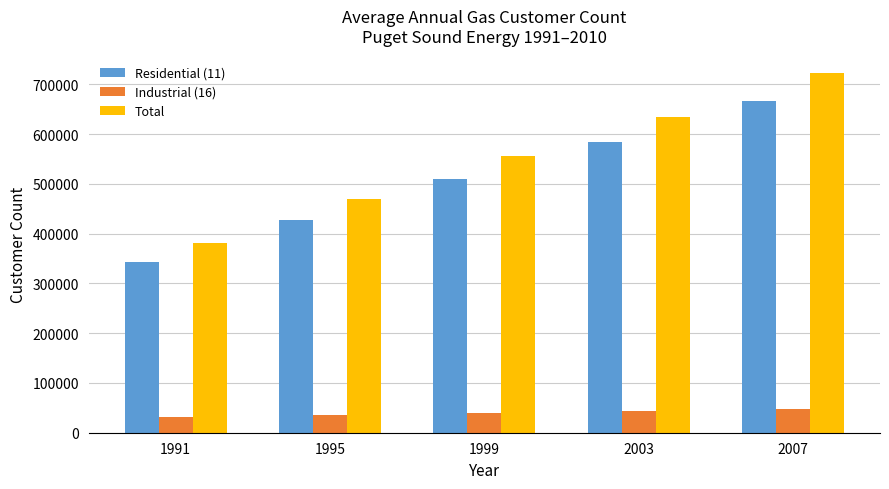

Between 1999 and 2003, which series saw the biggest shift?

Total